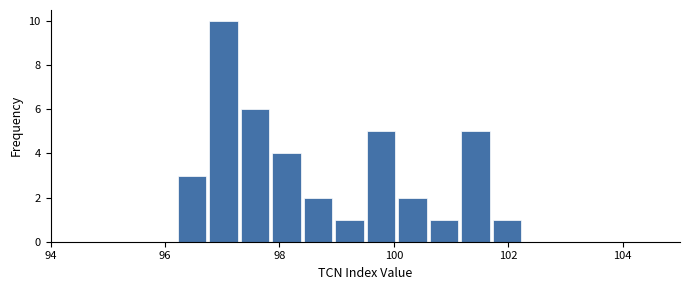

Around what value on the x-axis is the tallest bar? Give the approximate position of its centre, as read against the axis.

97.0